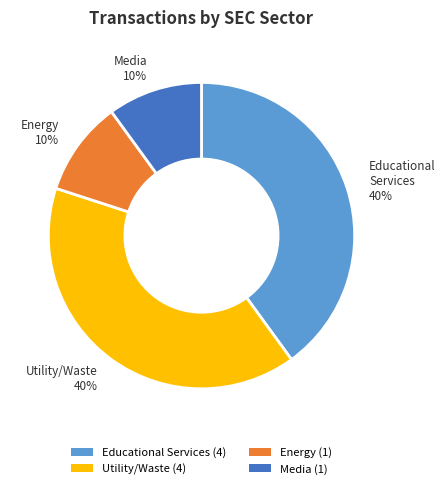

To the nearest percent, what is the difference between the largest and smallest slice percentages?

30%